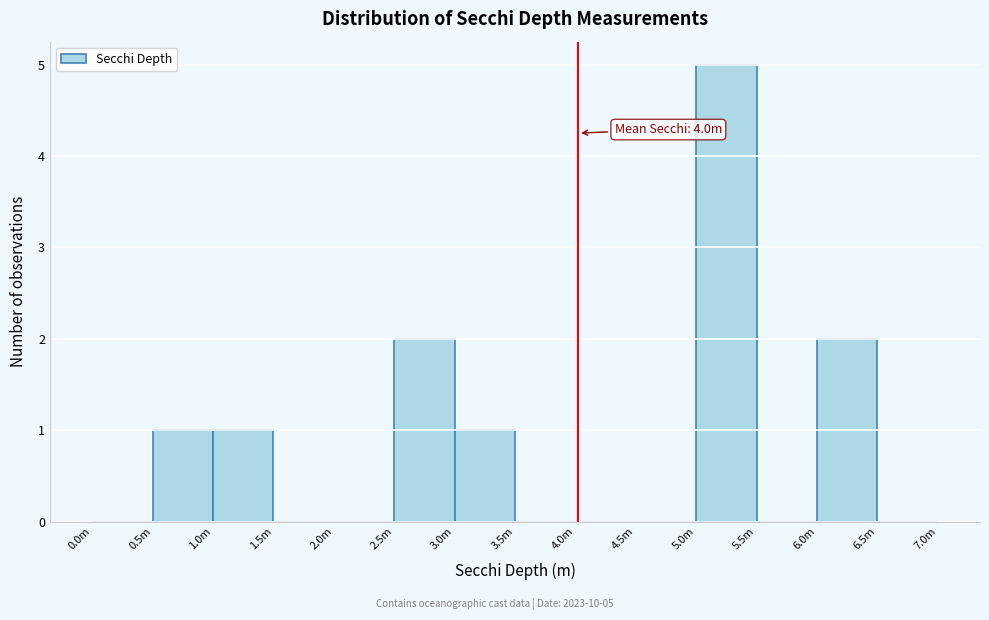

Reading left to right, transcribe all the data shown in this chart.

0.0m=0	0.5m=1	1.0m=1	1.5m=0	2.0m=0	2.5m=2	3.0m=1	3.5m=0	4.0m=0	4.5m=0	5.0m=5	5.5m=0	6.0m=2	6.5m=0